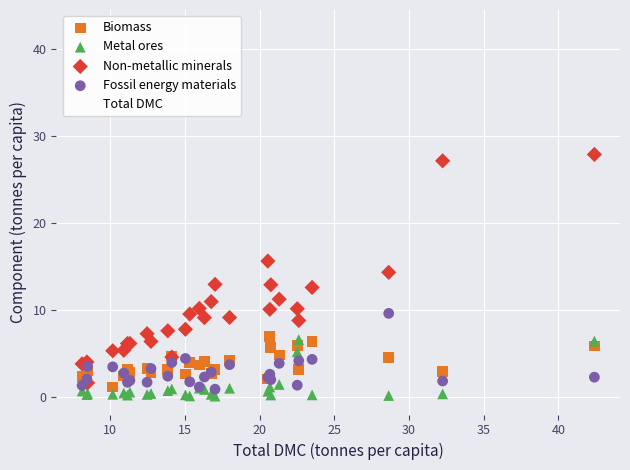

In the Total DMC series, what Y value is closest to 25?

23.5